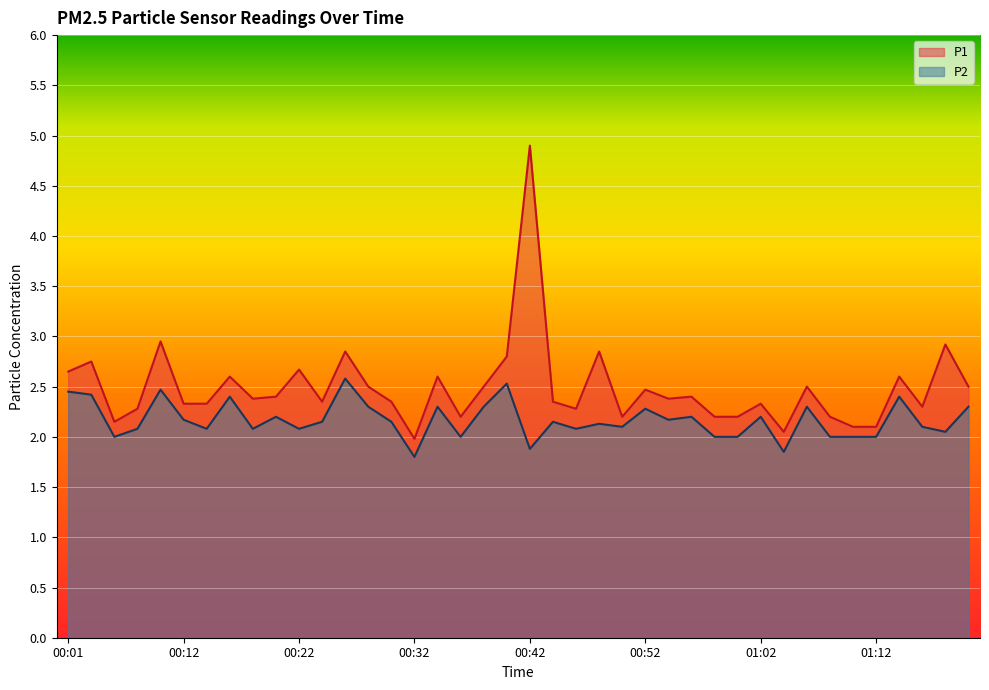

What are all the series names shown in the legend?

P1, P2